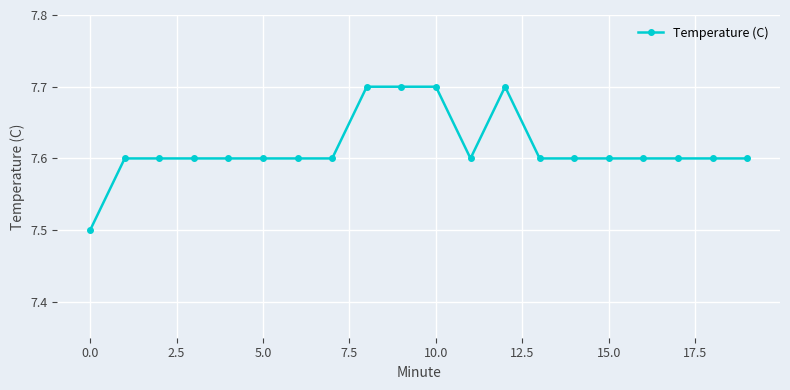

What is the value of the 8th point from the left?

7.6